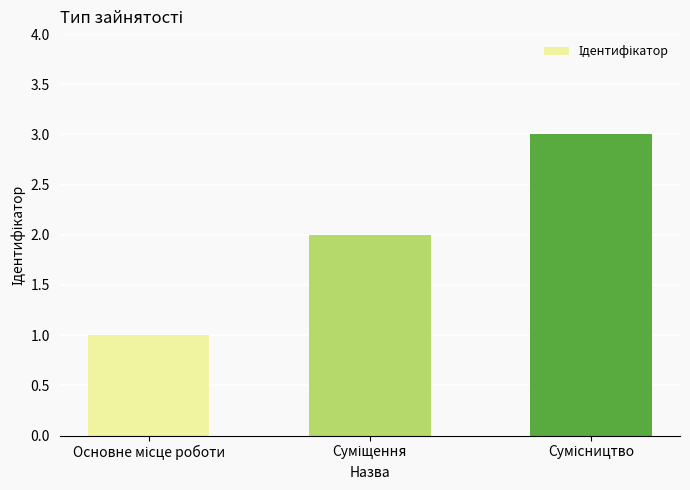

What is the greatest value displayed?

3